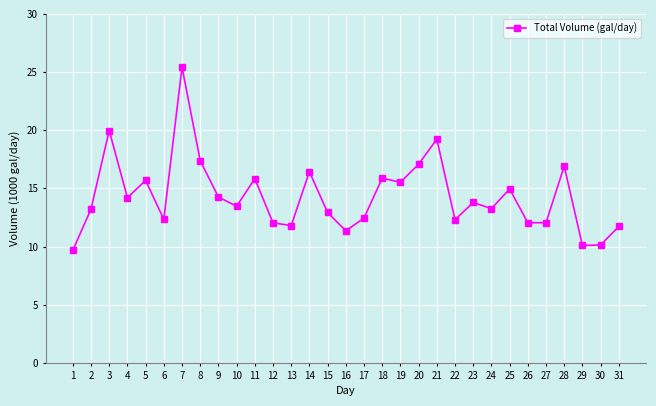

Is it true that the value at 11 is 9.0?

False